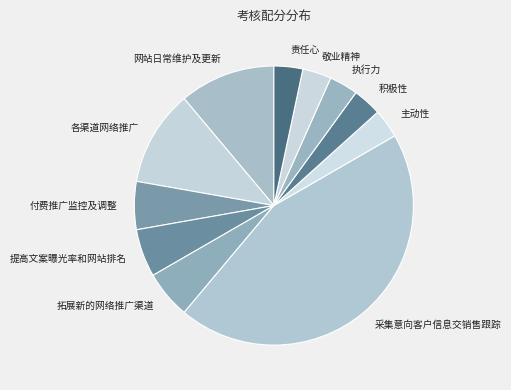

Is 执行力 the majority of the pie?

No